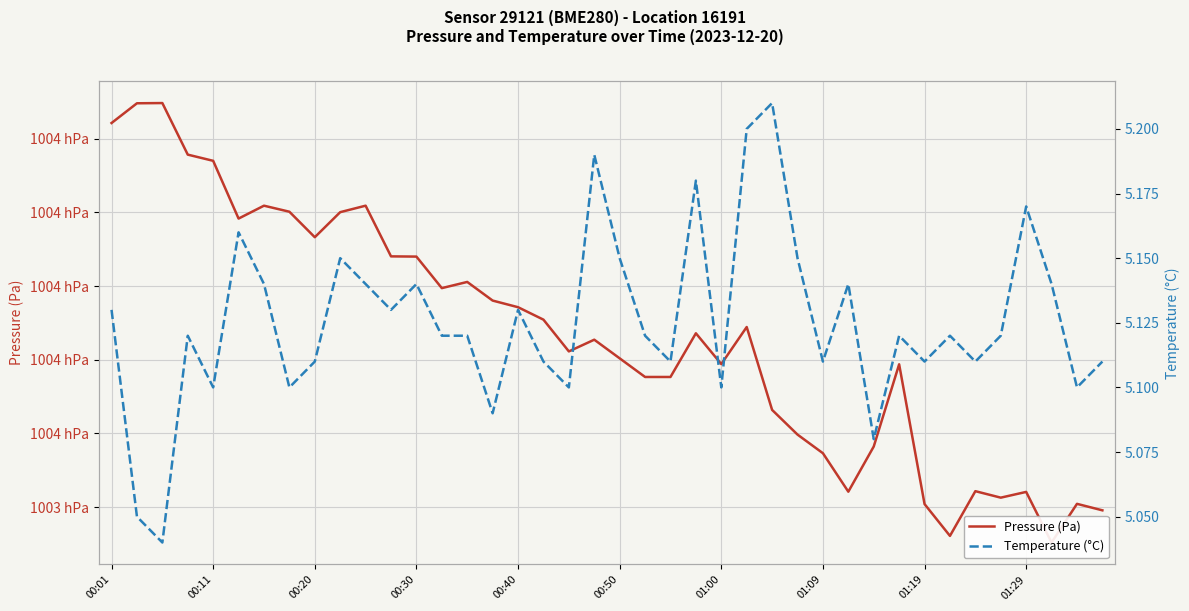

What is the total value across all series at 01:29?

100347.2